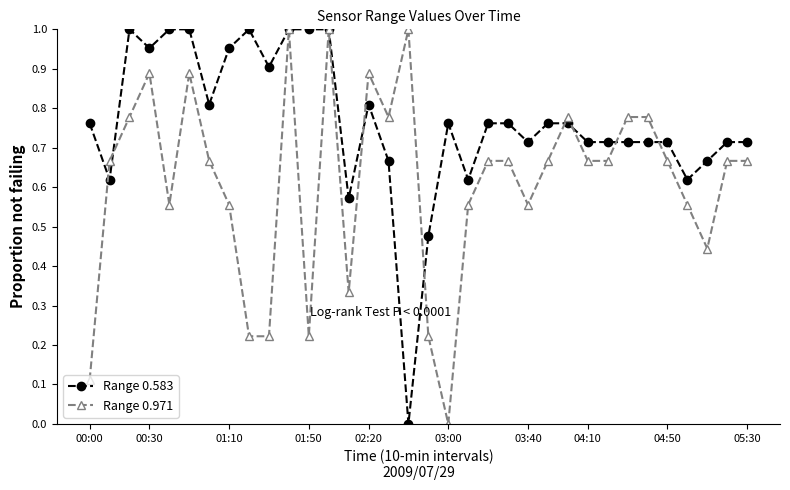

Rank the series by their average value, from lowest to highest.

Range 0.971, Range 0.583